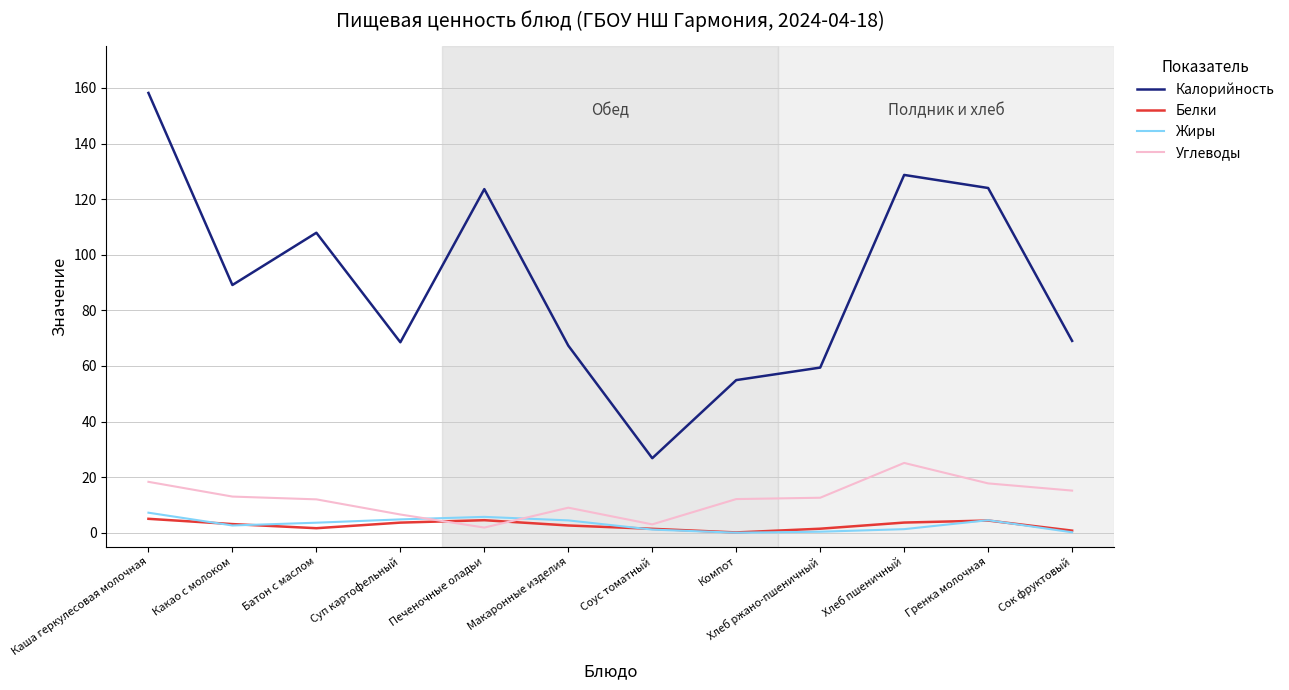

Which series changed the most between Какао с молоком and Компот?

Калорийность